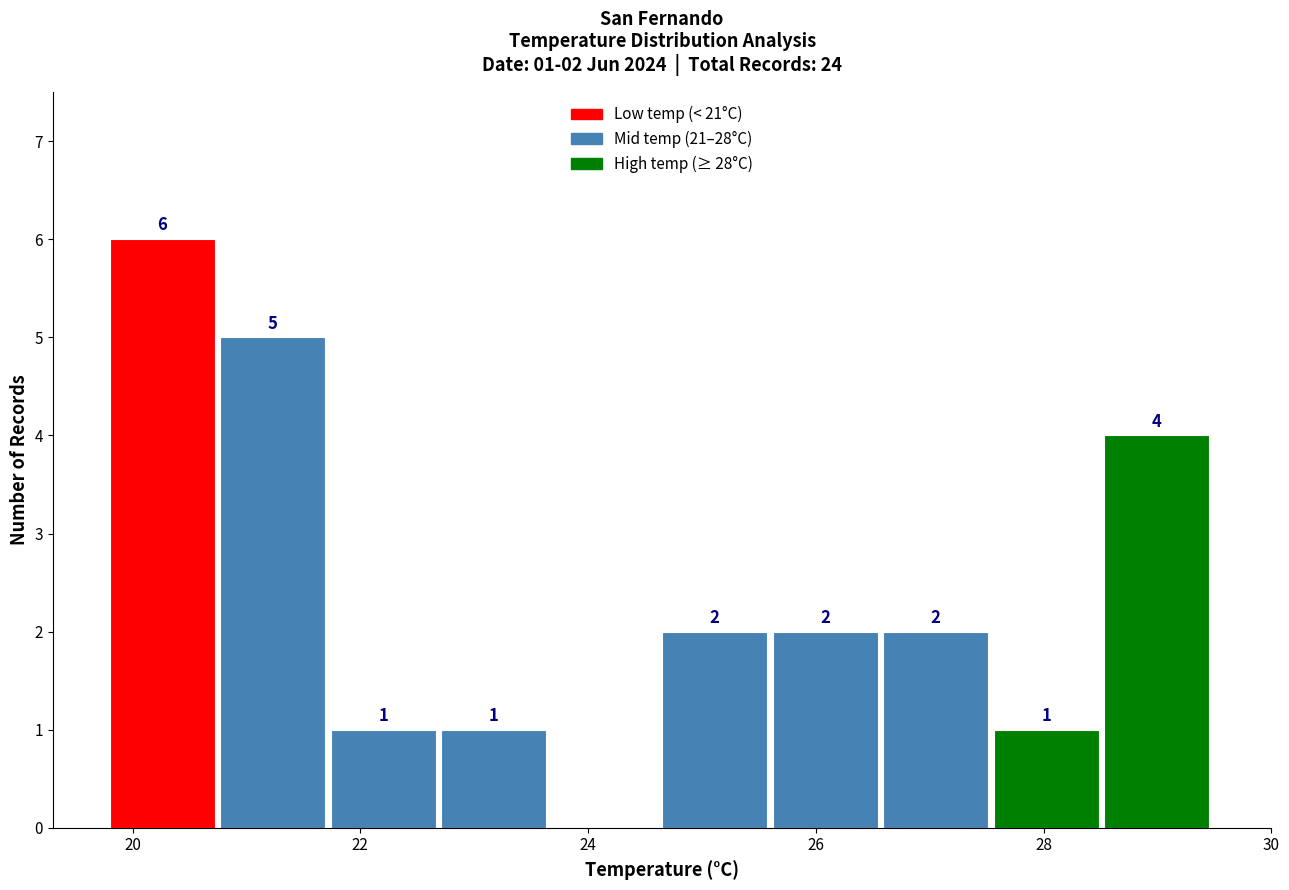

Which range on the x-axis has the tallest bar?

19.8 to 20.8